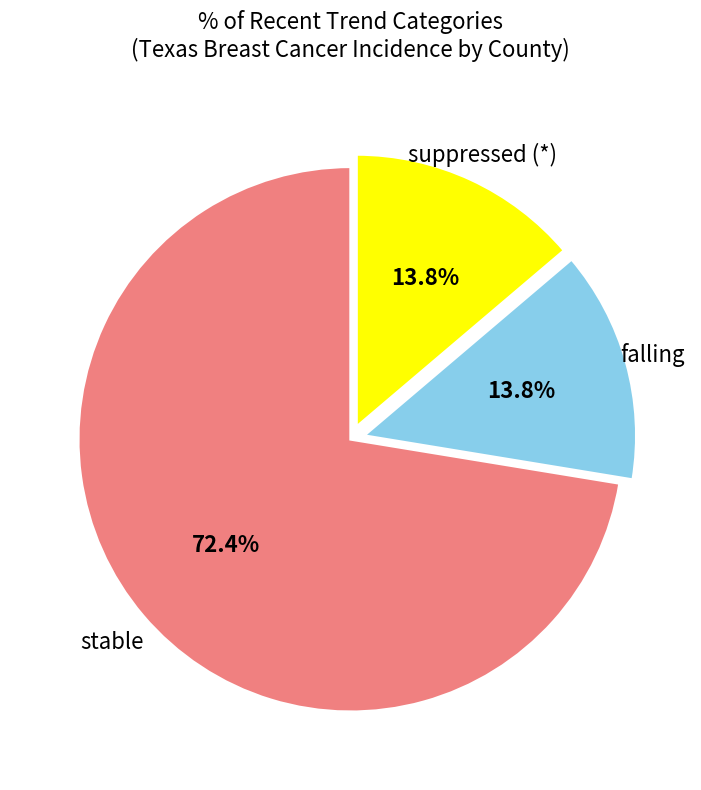

How many slices are in this pie chart?

3